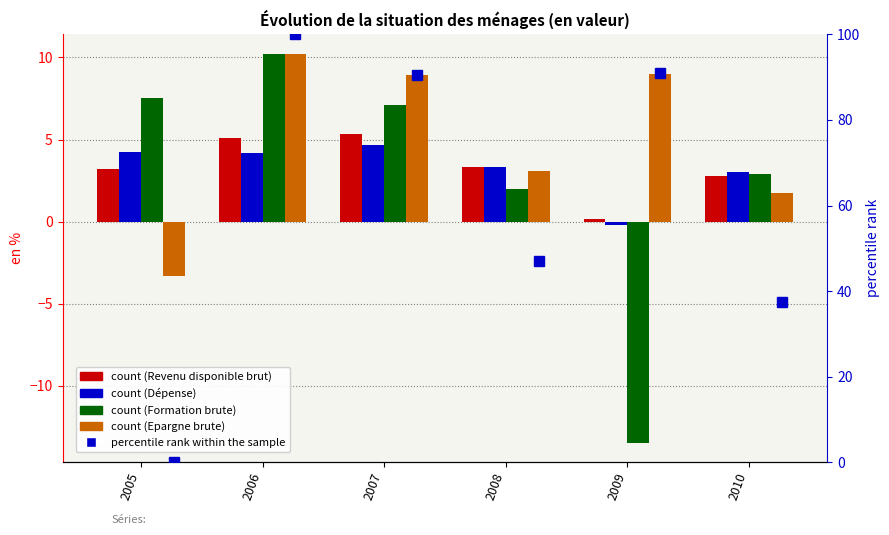

True or false: percentile rank within the sample has a value of 47.1 at 2008.

True